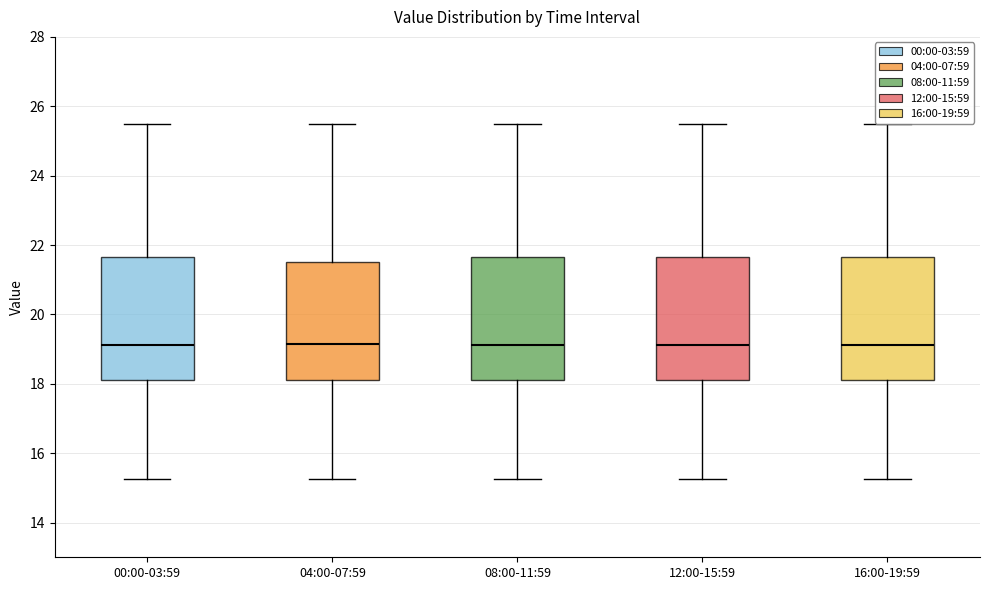

Reading left to right, read every box against the y-axis: the position of its median line, the range the box covers, and the ends of its whiskers. The values are not printed on the chart, so give them approximately, as read against the axis.

00:00-03:59: median 19.2, box 18.2 to 21.6, whiskers 15.2 to 25.4
04:00-07:59: median 19.2, box 18.2 to 21.6, whiskers 15.2 to 25.4
08:00-11:59: median 19.2, box 18.2 to 21.6, whiskers 15.2 to 25.4
12:00-15:59: median 19.2, box 18.2 to 21.6, whiskers 15.2 to 25.4
16:00-19:59: median 19.2, box 18.2 to 21.6, whiskers 15.2 to 25.4